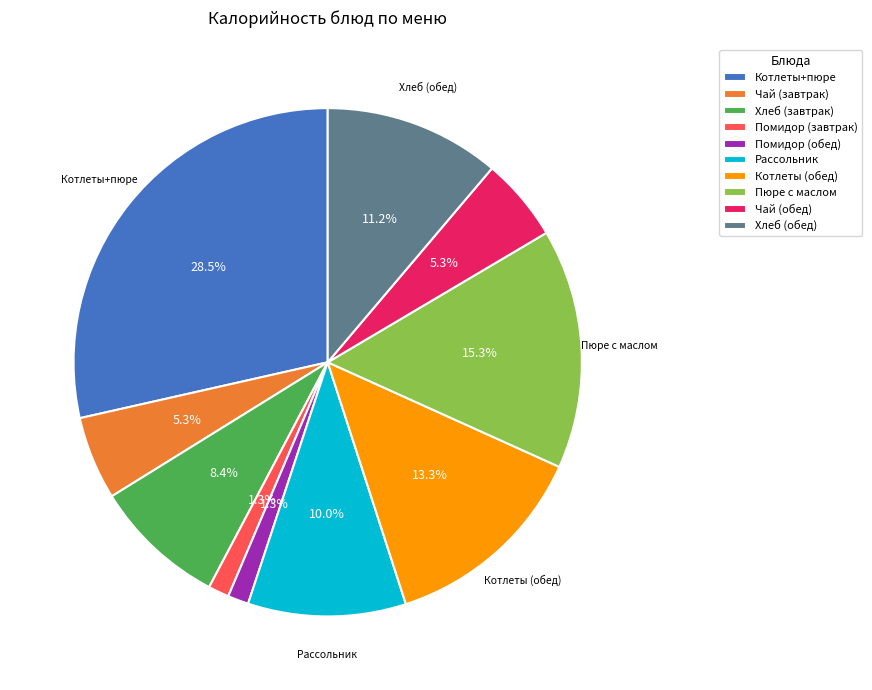

Approximately how many times larger is the value at Пюре с маслом compared to Хлеб (завтрак)?

1.8